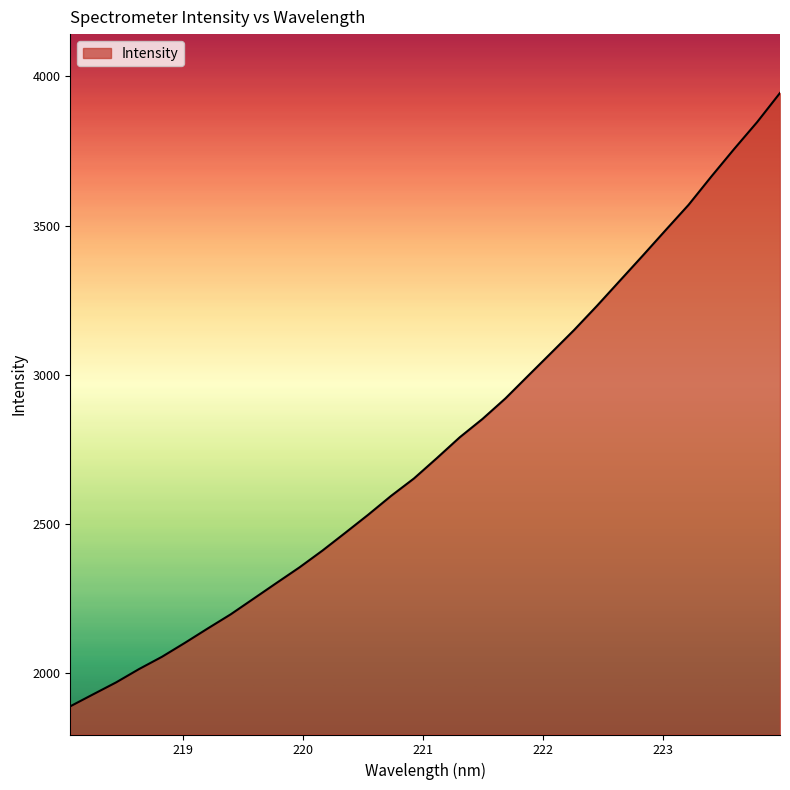

What is the minimum value shown in the chart?

1889.4